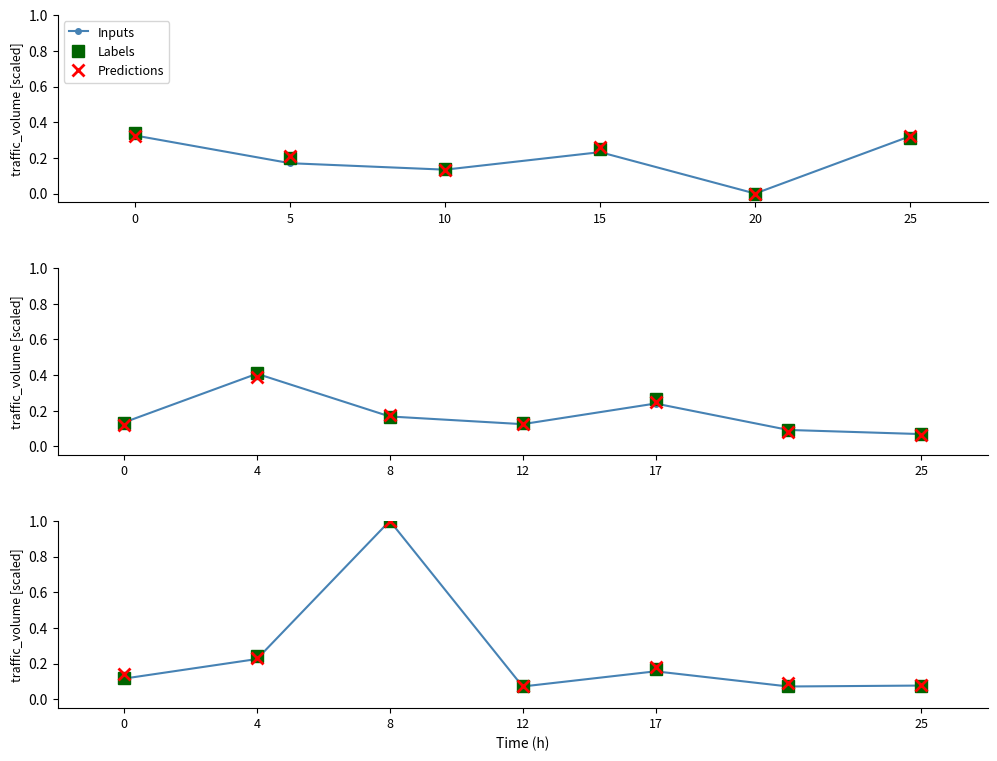

What is the total value across all series at 25?

0.2